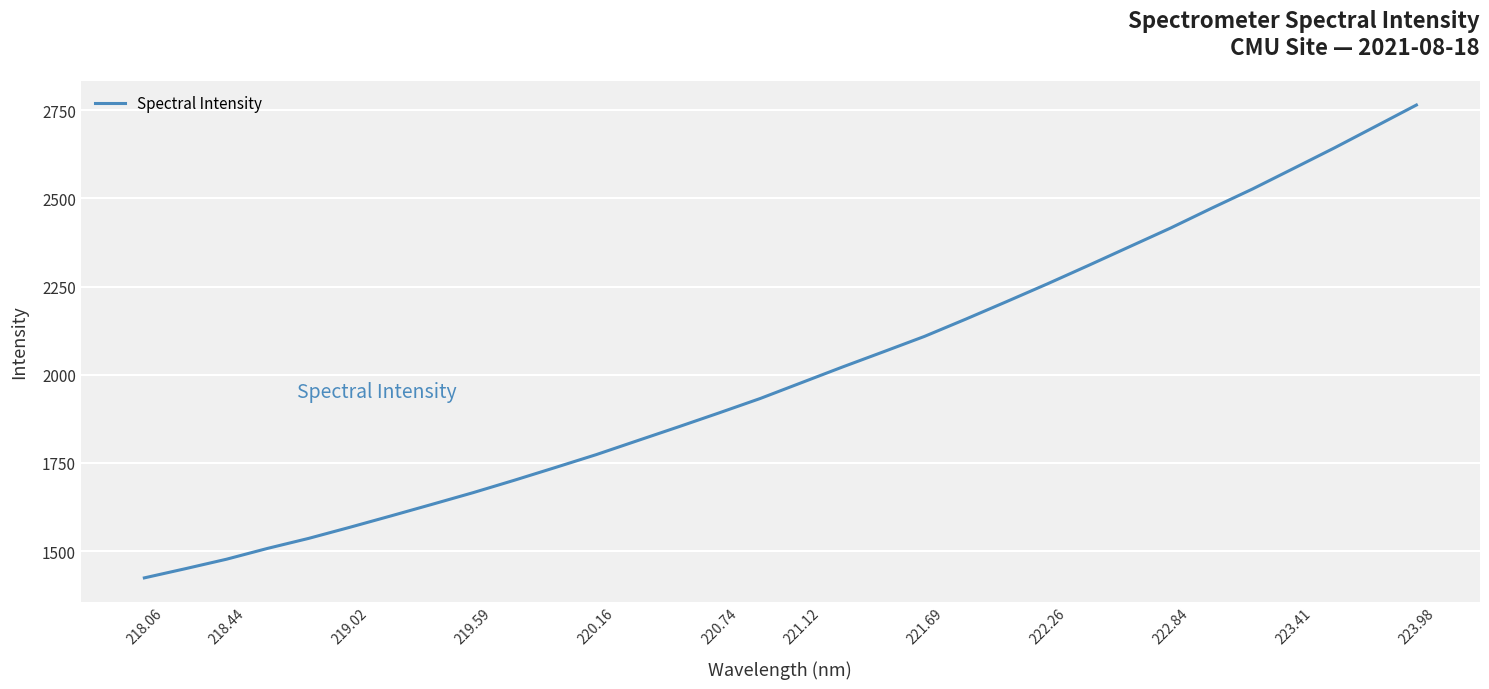

What is the smallest value displayed?

1424.3